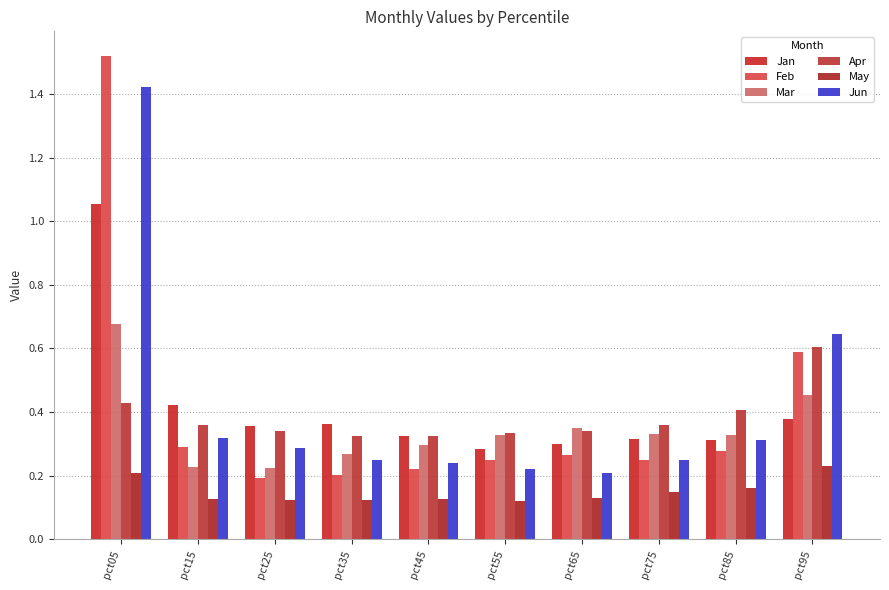

What is the smallest value displayed?

0.1